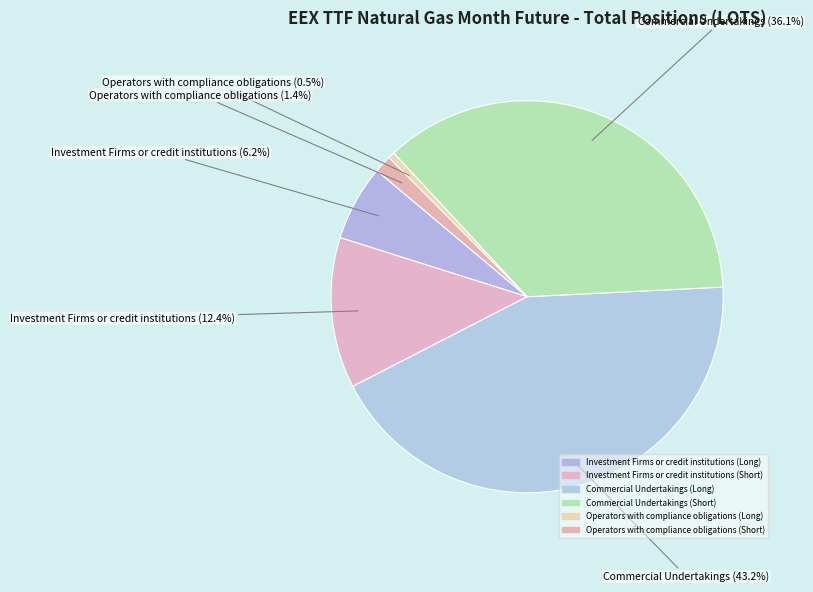

How many segments does this pie chart have?

6